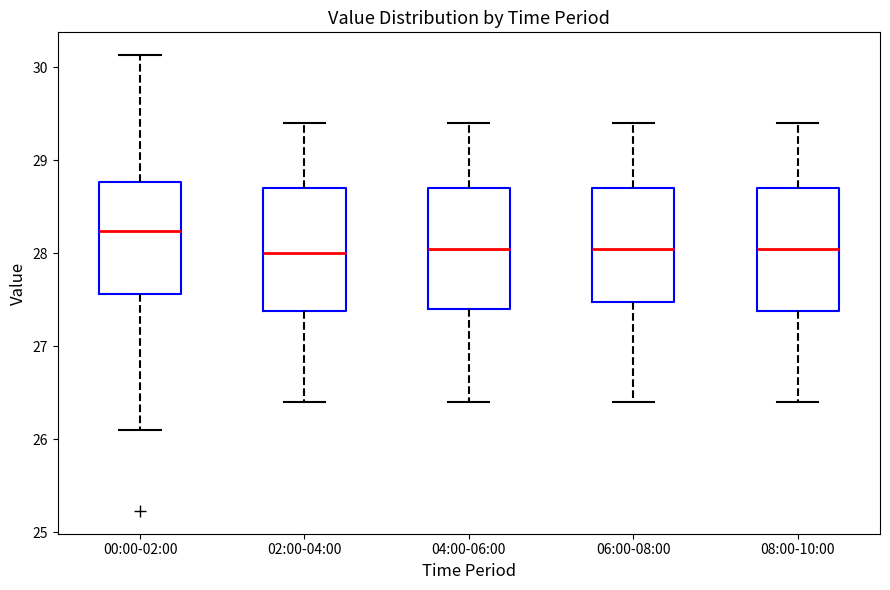

Reading left to right, transcribe this box plot: for each box, give where its median line is, the range the box spans, and where its two whiskers end, as read against the y-axis. The values are not printed on the chart, so give them approximately, as read against the axis.

00:00-02:00: median 28.2, box 27.6 to 28.8, whiskers 26.1 to 30.1
02:00-04:00: median 28.0, box 27.4 to 28.7, whiskers 26.4 to 29.4
04:00-06:00: median 28.1, box 27.4 to 28.7, whiskers 26.4 to 29.4
06:00-08:00: median 28.1, box 27.5 to 28.7, whiskers 26.4 to 29.4
08:00-10:00: median 28.1, box 27.4 to 28.7, whiskers 26.4 to 29.4